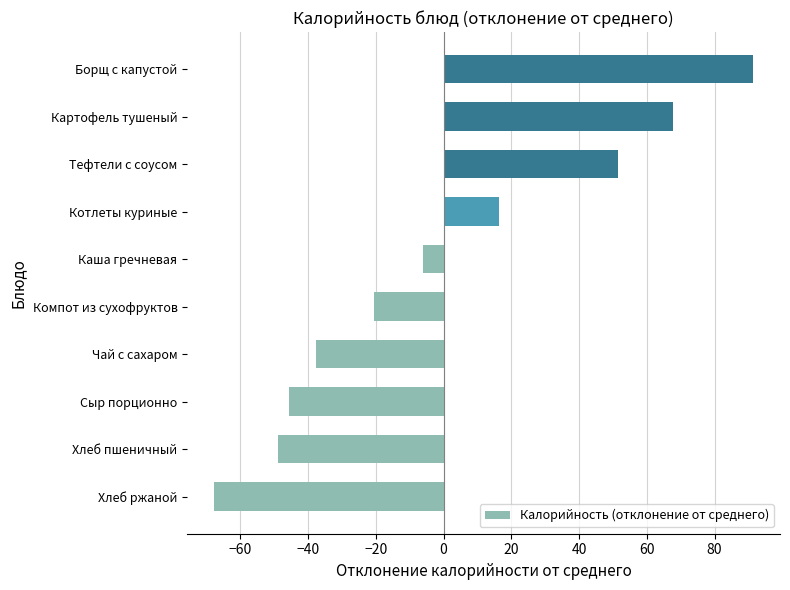

List the labels in order of value, smallest first.

Хлеб ржаной, Хлеб пшеничный, Сыр порционно, Чай с сахаром, Компот из сухофруктов, Каша гречневая, Котлеты куриные, Тефтели с соусом, Картофель тушеный, Борщ с капустой